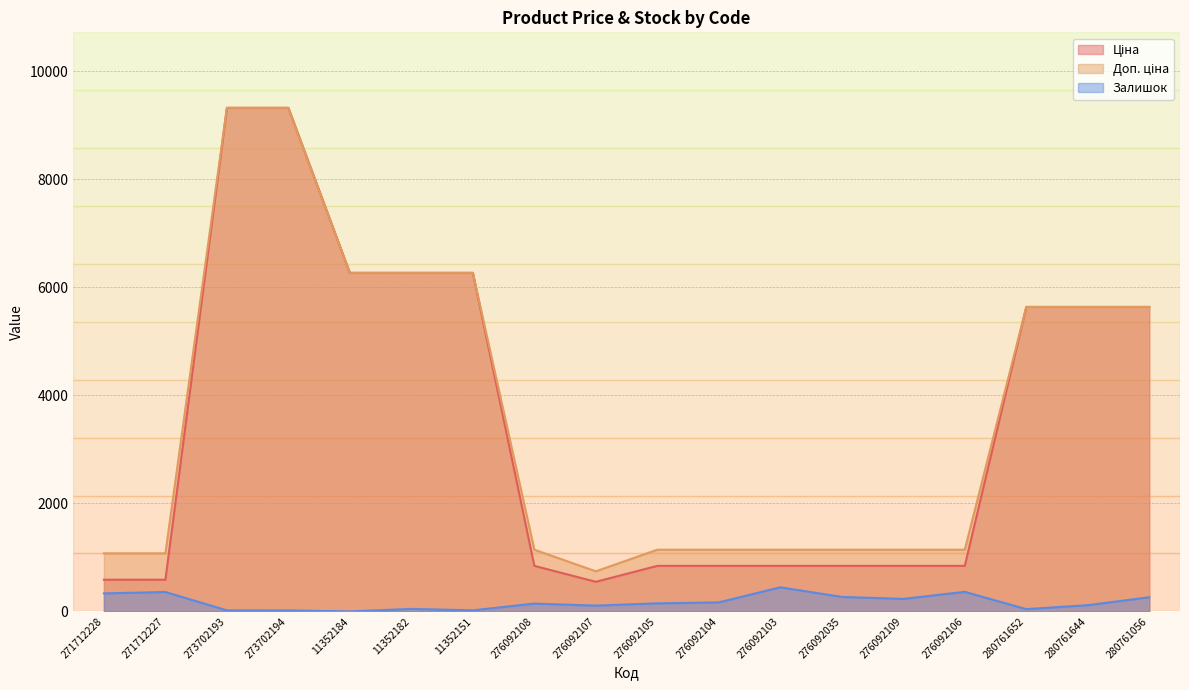

At which category is the sum across all series the highest?

273702193